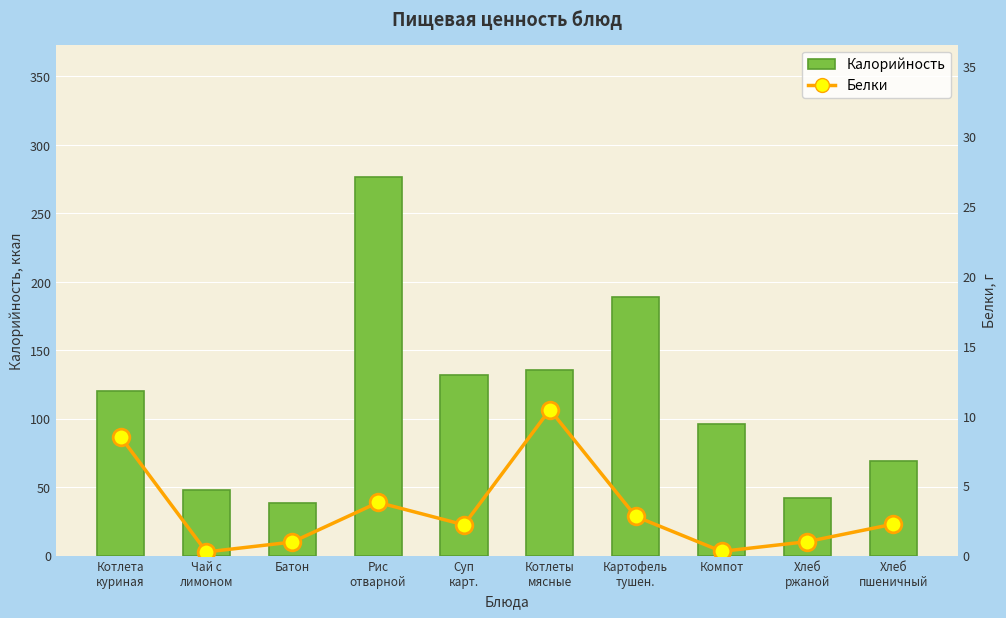

Rank the series by their maximum value, from highest to lowest.

Калорийность, Белки